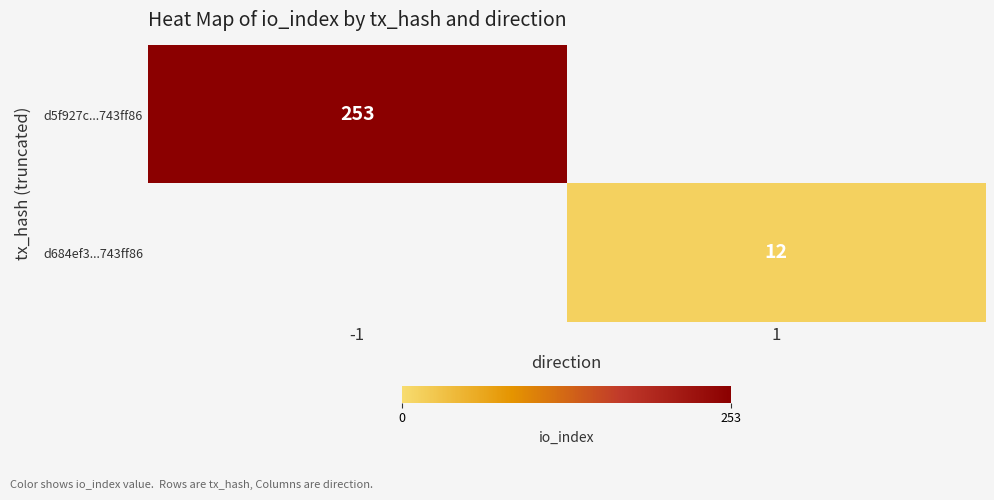

True or false: d684ef3...743ff86 has a value of 5 at 1.

False